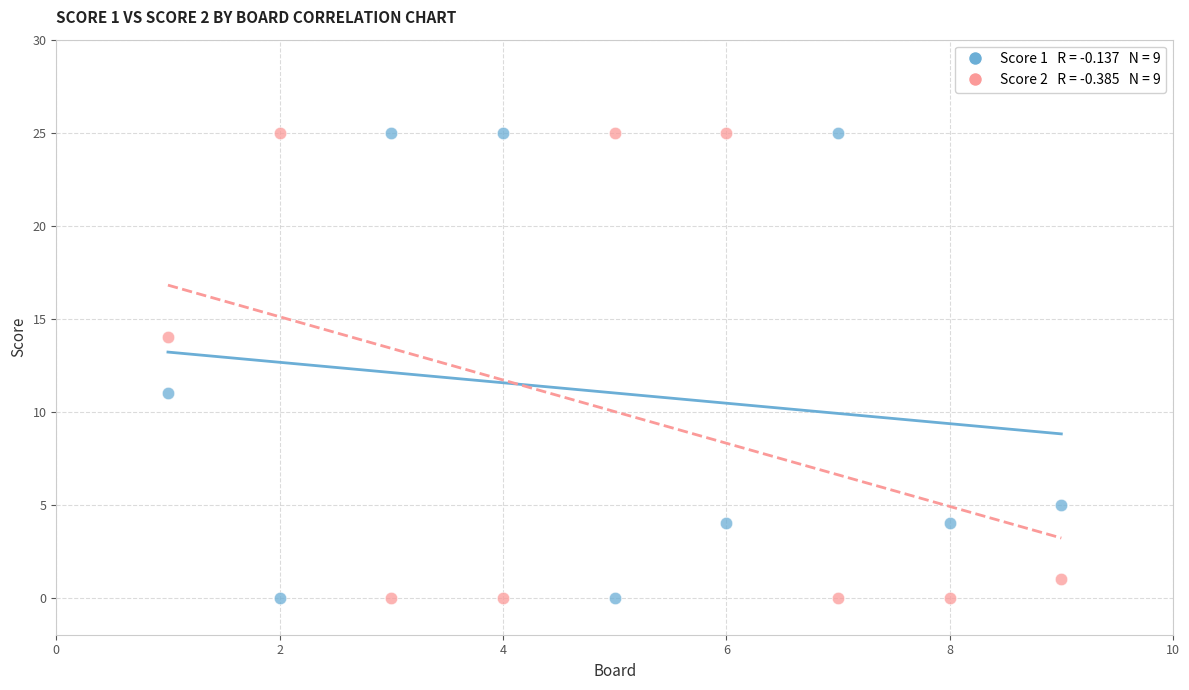

Across all data points, what is the range of X values (max minus min)?

8